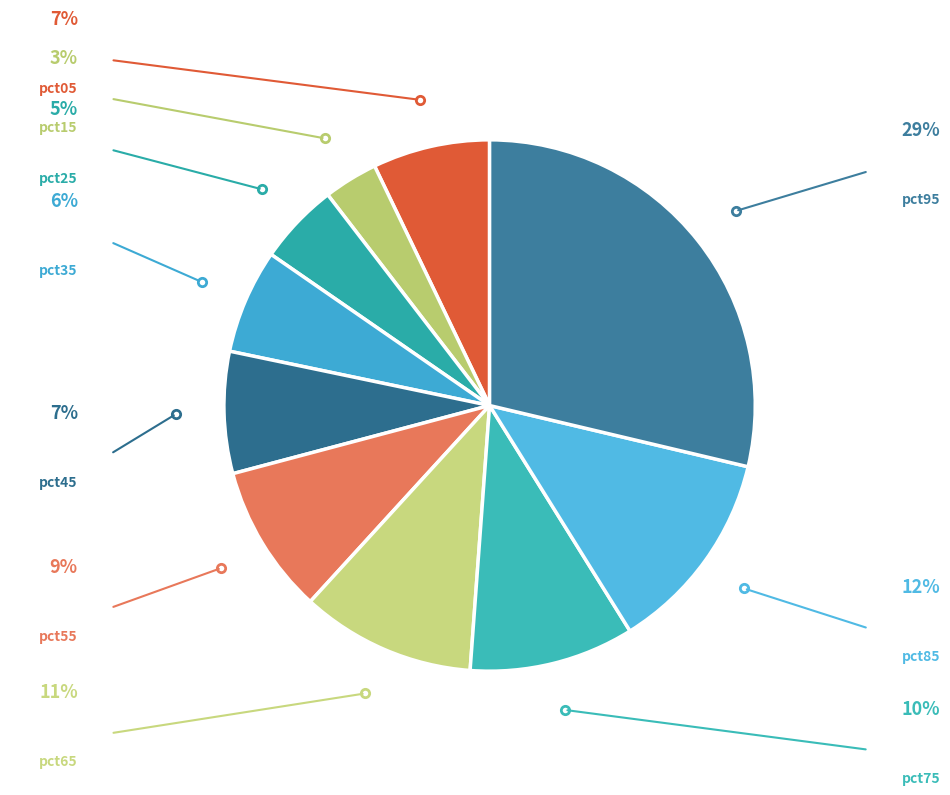

To the nearest percent, what is the difference between the largest and smallest slice percentages?

25%